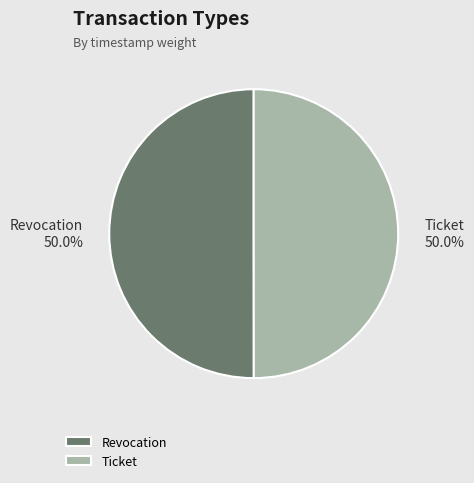

Do Ticket and Revocation together represent more than half of the pie?

Yes